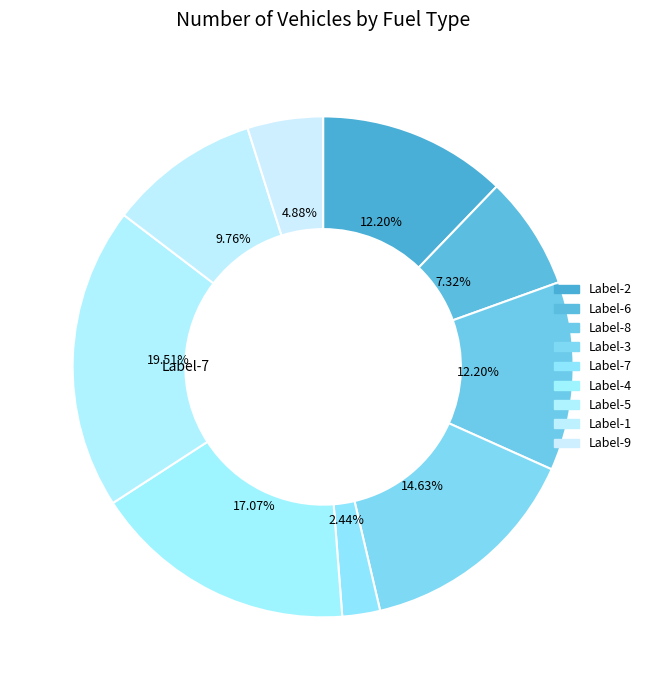

How many slices are in this pie chart?

9